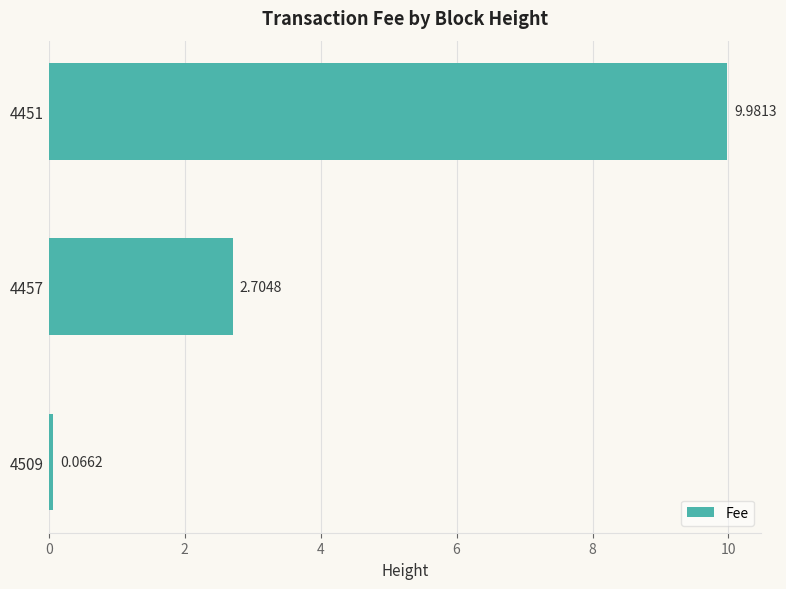

What is the sum of all values?

12.8